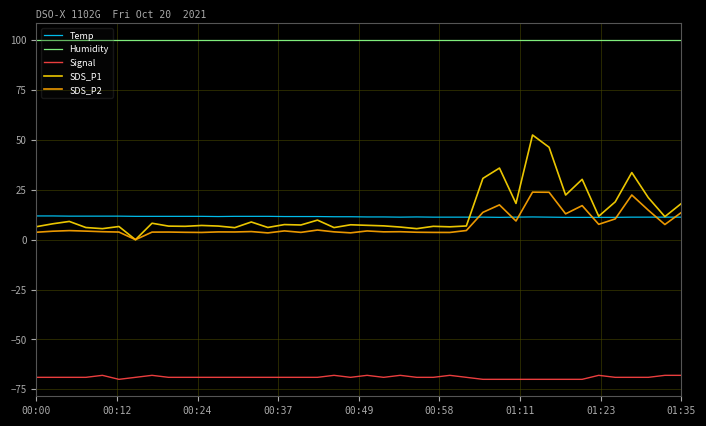

What is the highest value of the SDS_P1 series?

52.5